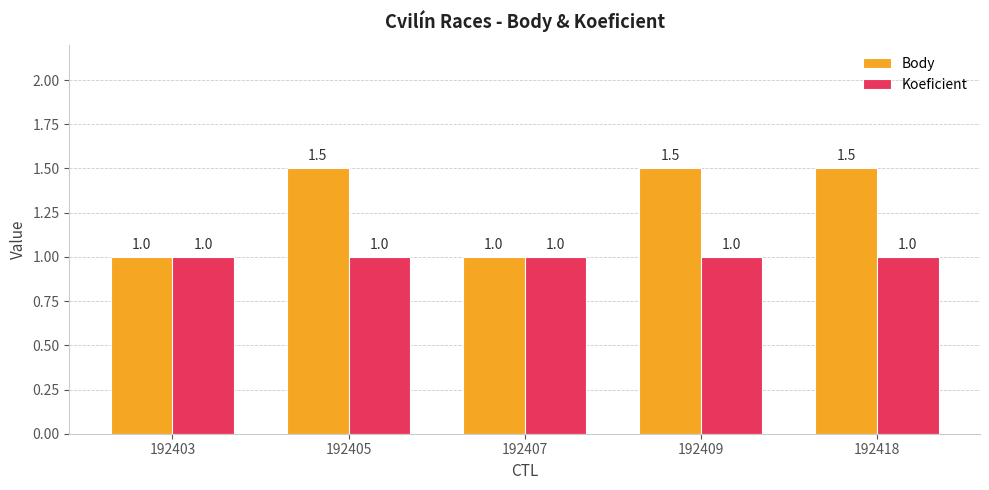

What is the total value across all series at 192418?

2.5